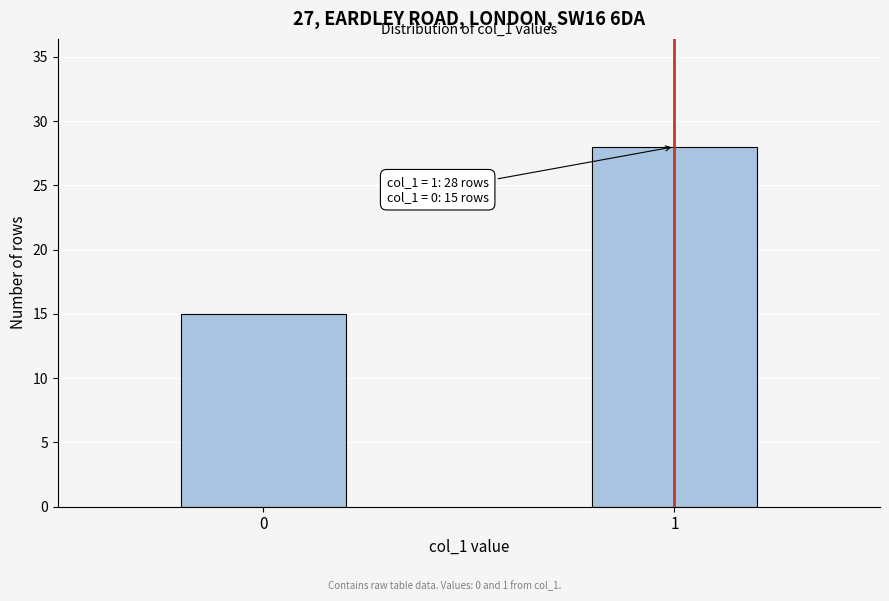

Reading left to right, what are all the values shown in this chart?

0=15	1=28